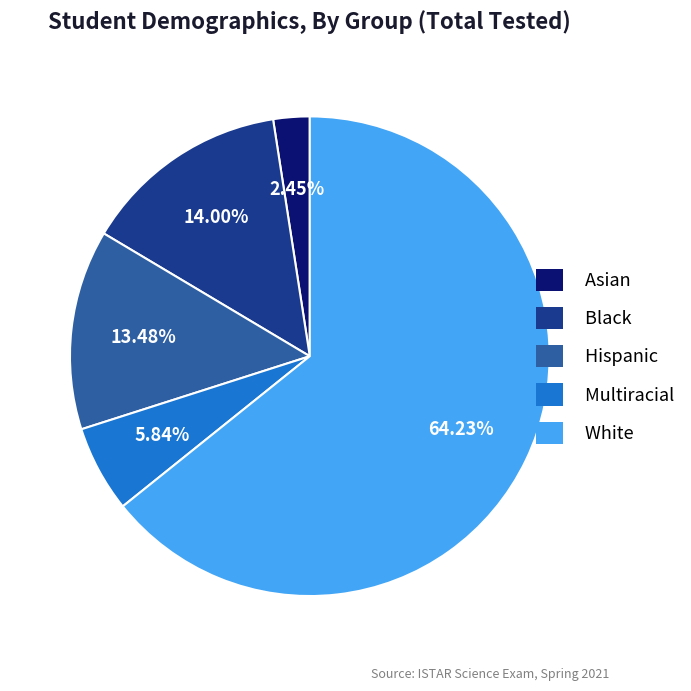

How many slices are in this pie chart?

5